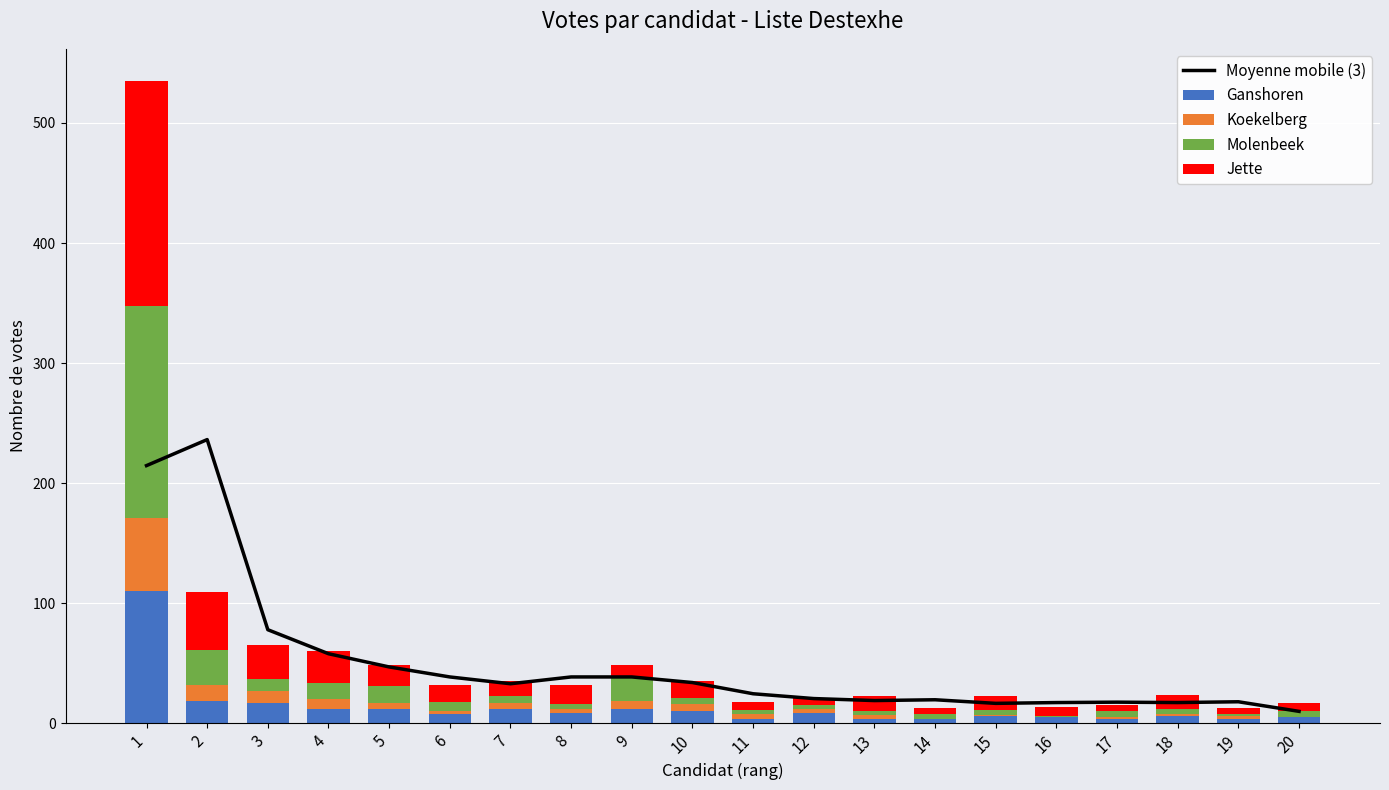

Between 12 and 18, which series saw the biggest shift?

Jette